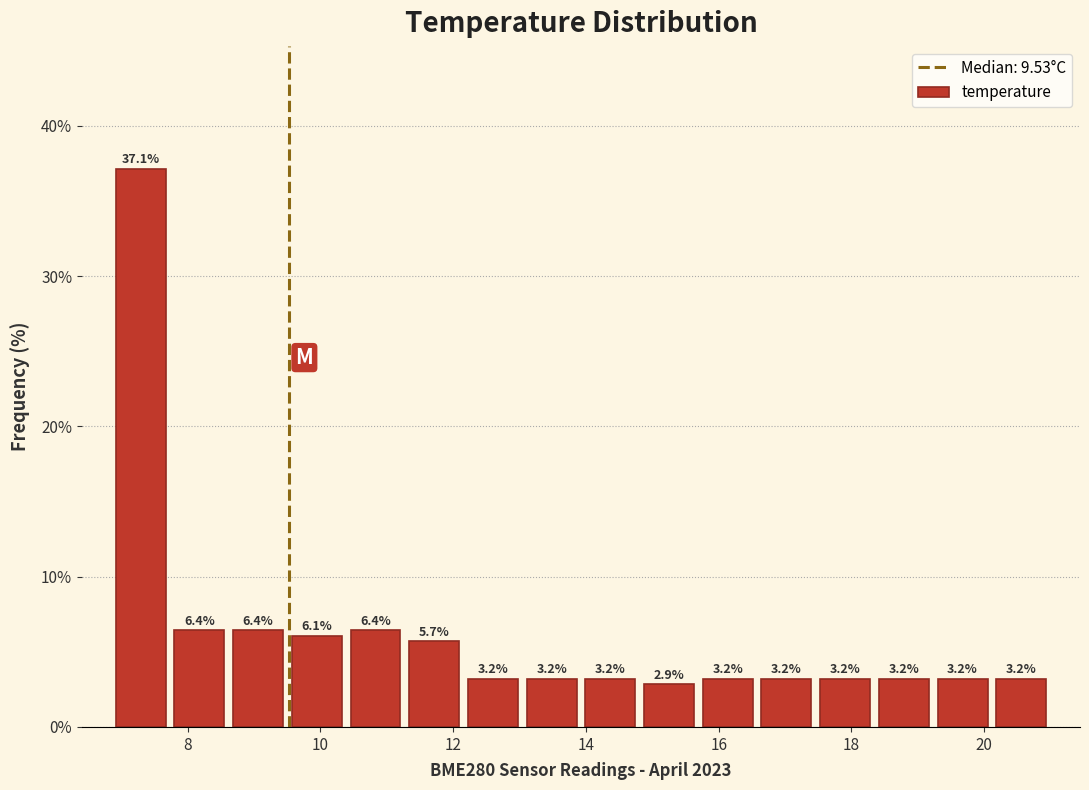

Reading left to right, list every bar in this chart as the range it spans on the x-axis followed by its height. The bar edges are not printed on the chart, so give them approximately, as read against the axis.

6.8 to 7.8: 37.1
7.8 to 8.6: 6.4
8.6 to 9.6: 6.4
9.6 to 10.4: 6.1
10.4 to 11.2: 6.4
11.2 to 12.2: 5.7
12.2 to 13.0: 3.2
13.0 to 14.0: 3.2
14.0 to 14.8: 3.2
14.8 to 15.6: 2.9
15.6 to 16.6: 3.2
16.6 to 17.4: 3.2
17.4 to 18.4: 3.2
18.4 to 19.2: 3.2
19.2 to 20.2: 3.2
20.2 to 21.0: 3.2